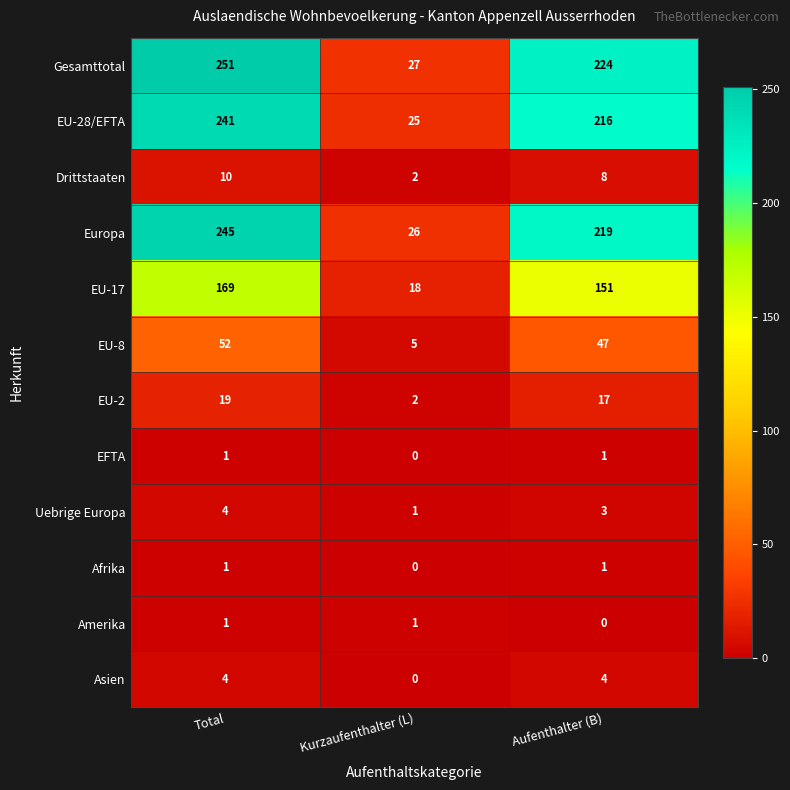

List the labels in order of EU-8 value, largest first.

Total, Aufenthalter (B), Kurzaufenthalter (L)